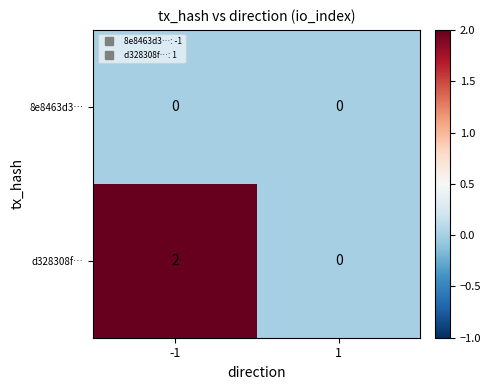

Rank the series by their maximum value, from highest to lowest.

d328308f…, 8e8463d3…